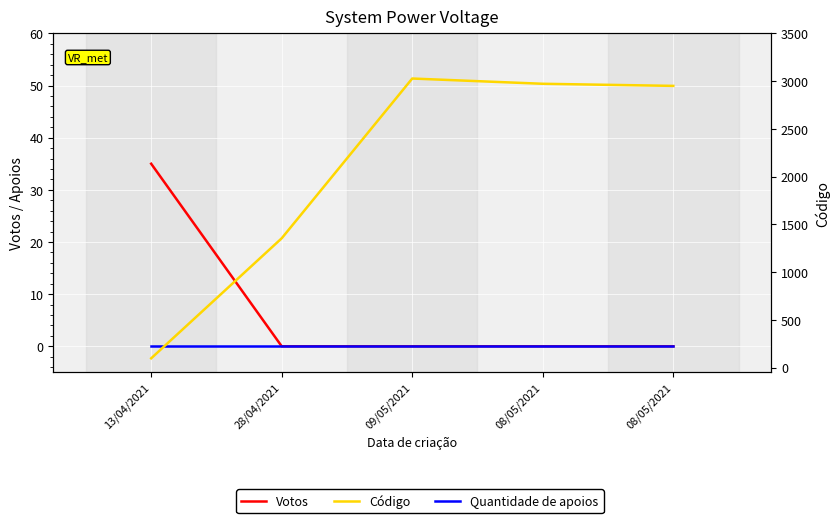

Which series has the largest range (max minus min)?

Código